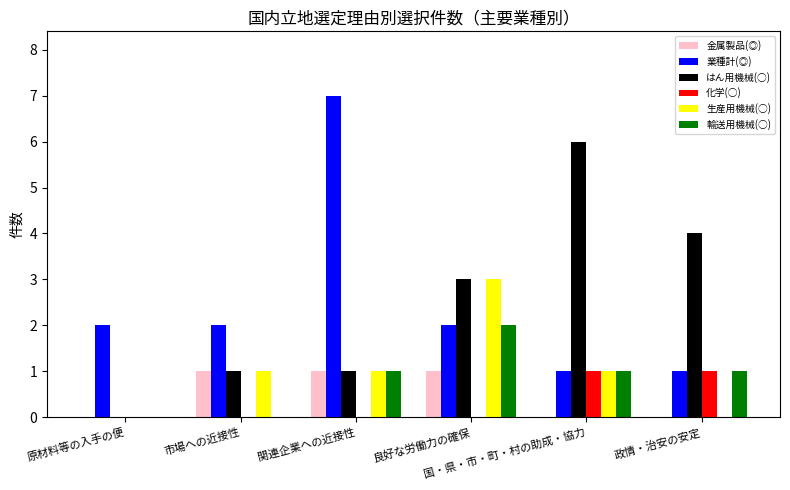

How many groups of bars are there?

6